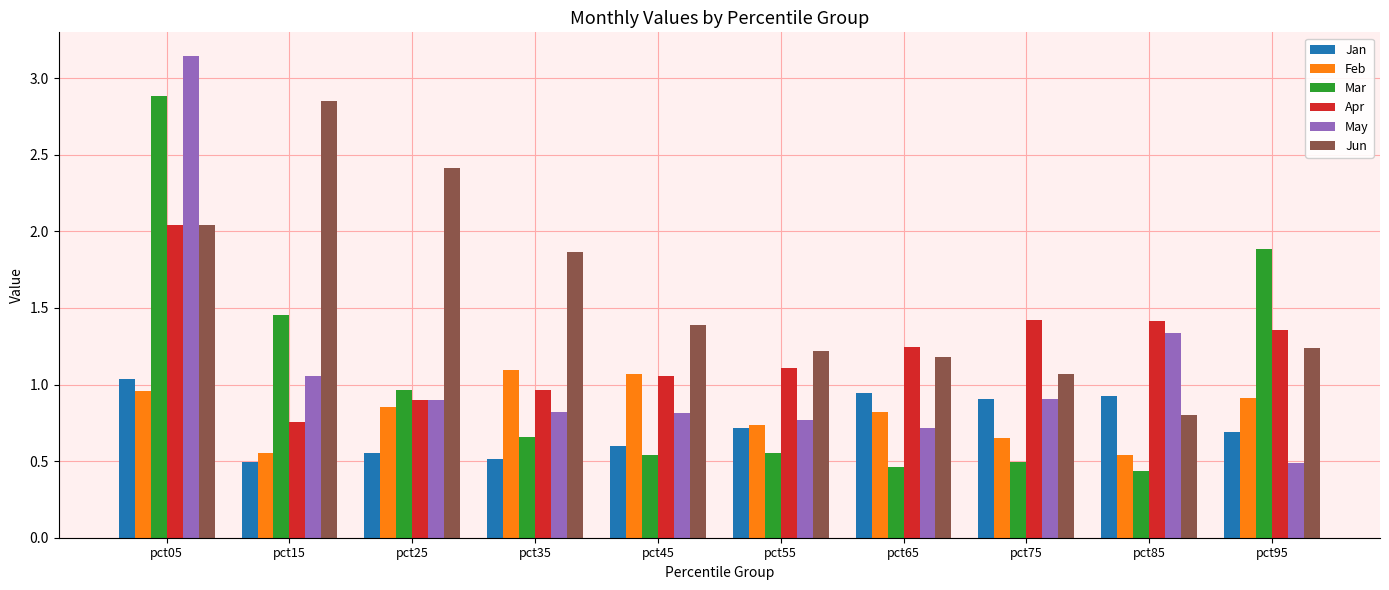

How many values in the Jun series exceed 1?

9